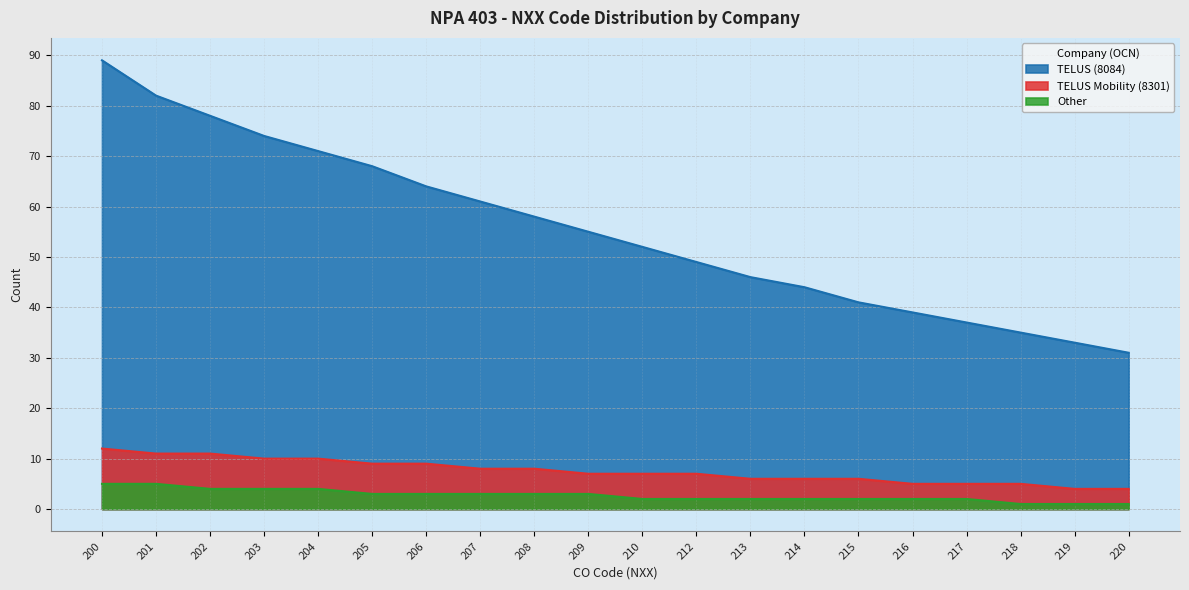

How many data points are above 55?

9